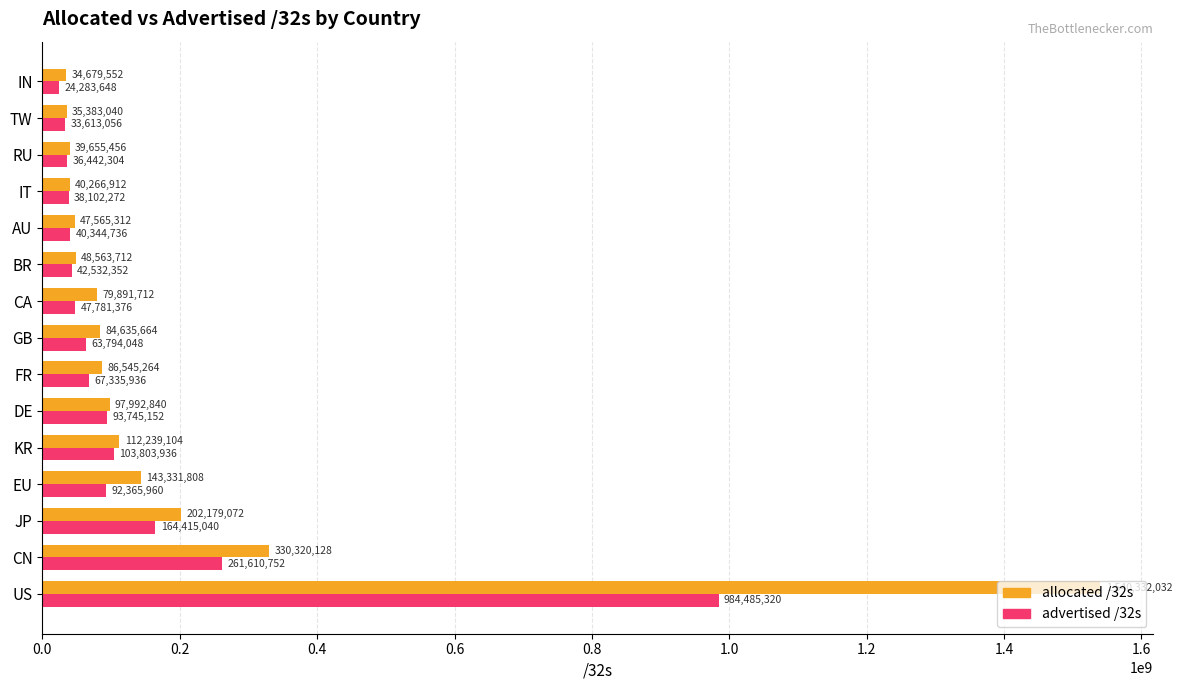

At which category is the sum across all series the highest?

US